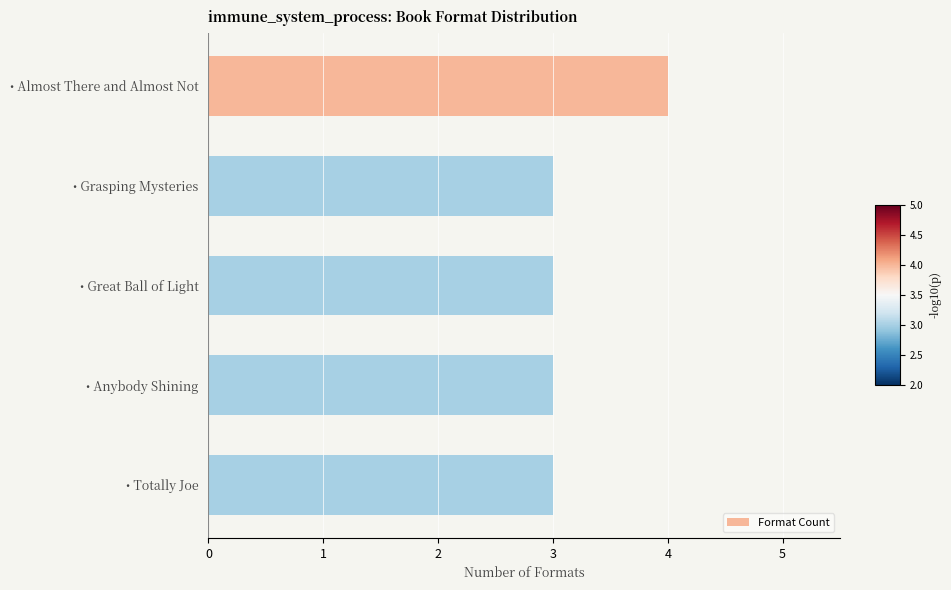

What position from the top is • Almost There and Almost Not?

1